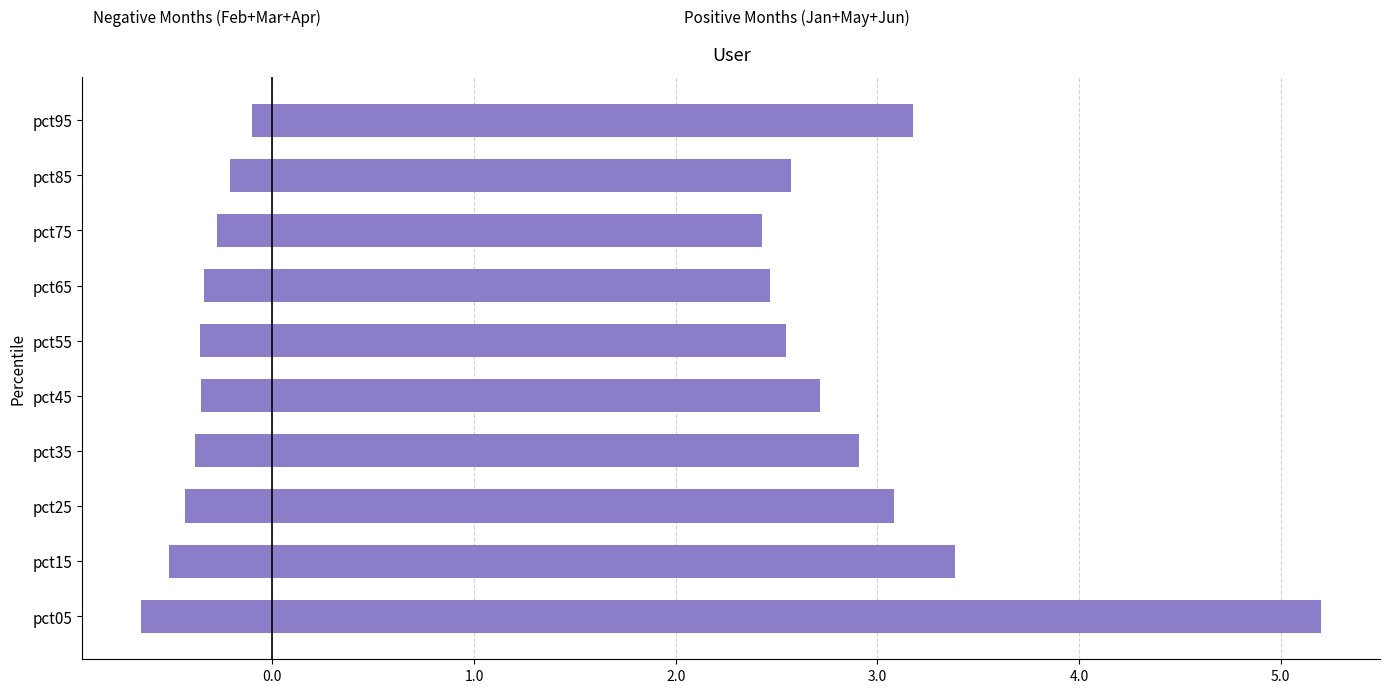

What is the smallest value displayed?

-0.6